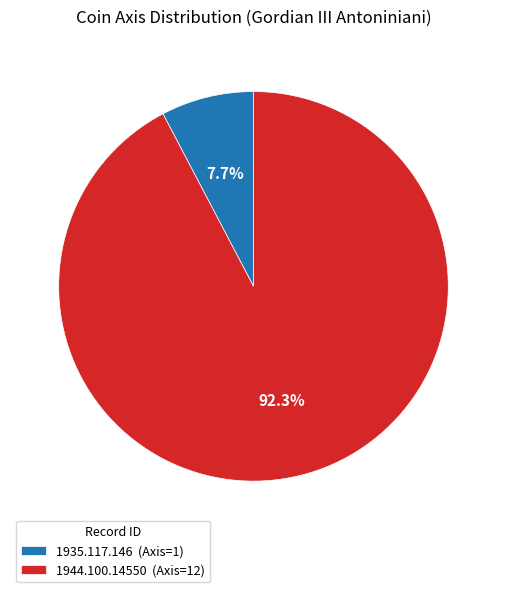

Is it true that 1935.117.146 is 18% of the pie?

False